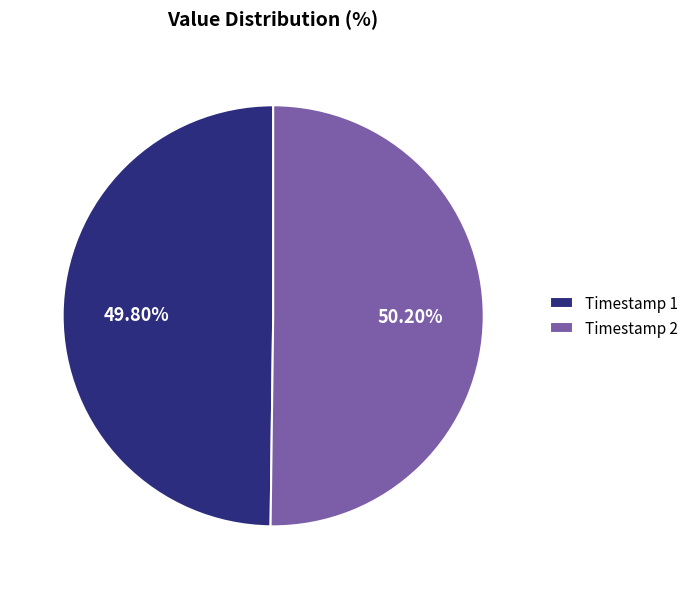

Combined, do Timestamp 2 and Timestamp 1 account for over 50%?

Yes